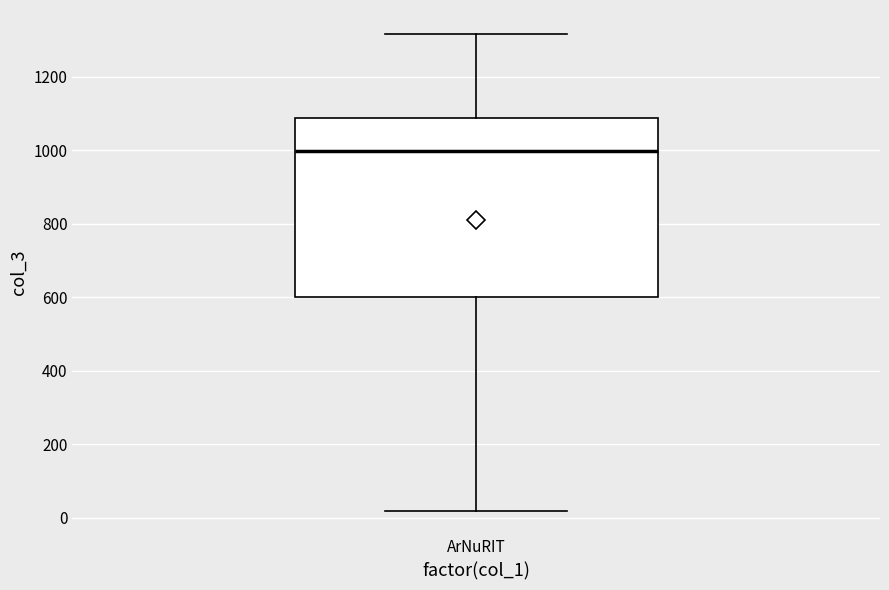

Where is the upper edge of the box for ArNuRIT on the y-axis? The values are not printed on the chart, so give them approximately, as read against the axis.

1080